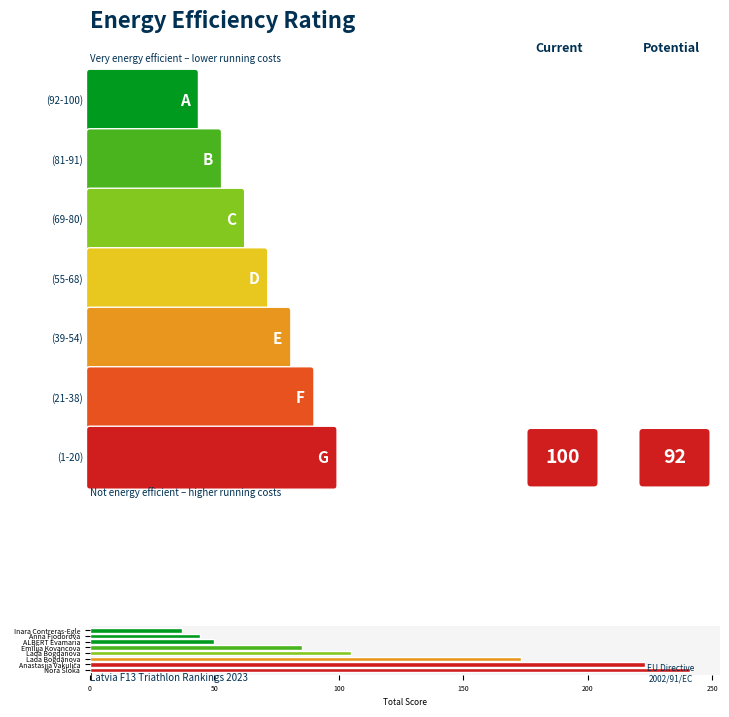

What is the sum of the values at Emīlija Kovancova and Lada Bogdānova?

258